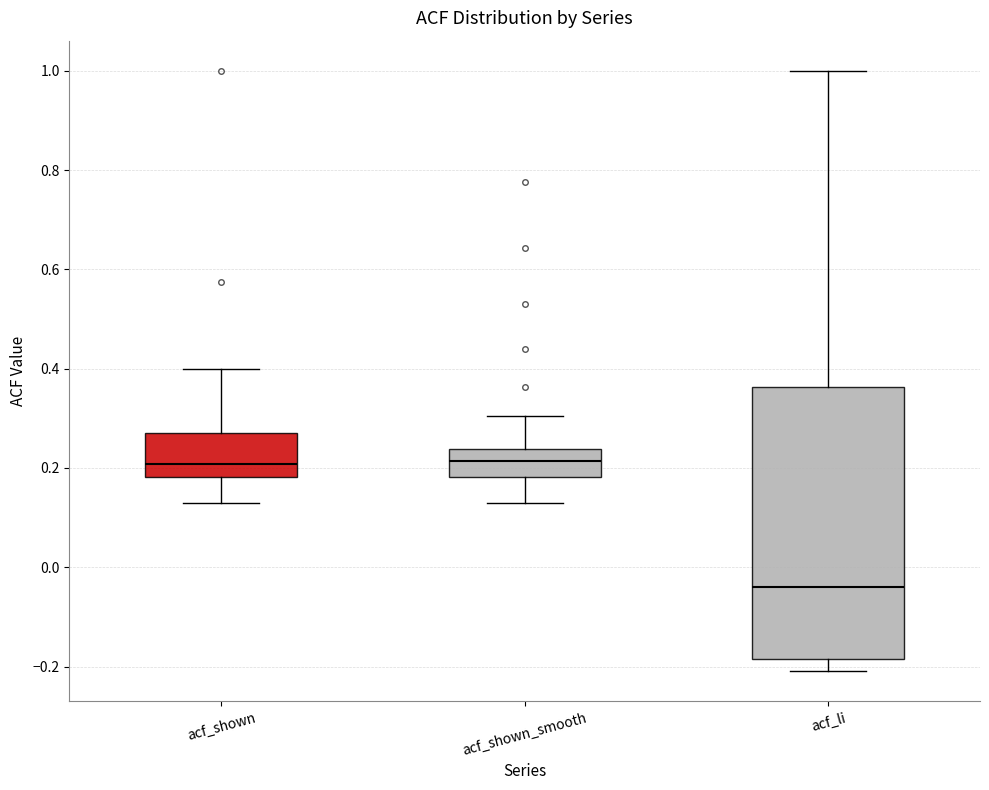

Reading left to right, transcribe this box plot: for each box, give where its median line is, the range the box spans, and where its two whiskers end, as read against the y-axis. The values are not printed on the chart, so give them approximately, as read against the axis.

acf_shown: median 0.20, box 0.18 to 0.28, whiskers 0.12 to 0.40
acf_shown_smooth: median 0.22, box 0.18 to 0.24, whiskers 0.12 to 0.30
acf_li: median -0.04, box -0.18 to 0.36, whiskers -0.20 to 1.00